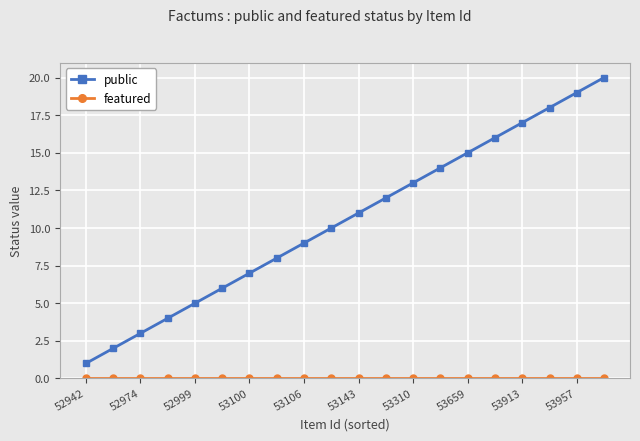

What is the highest value of the public series?

20